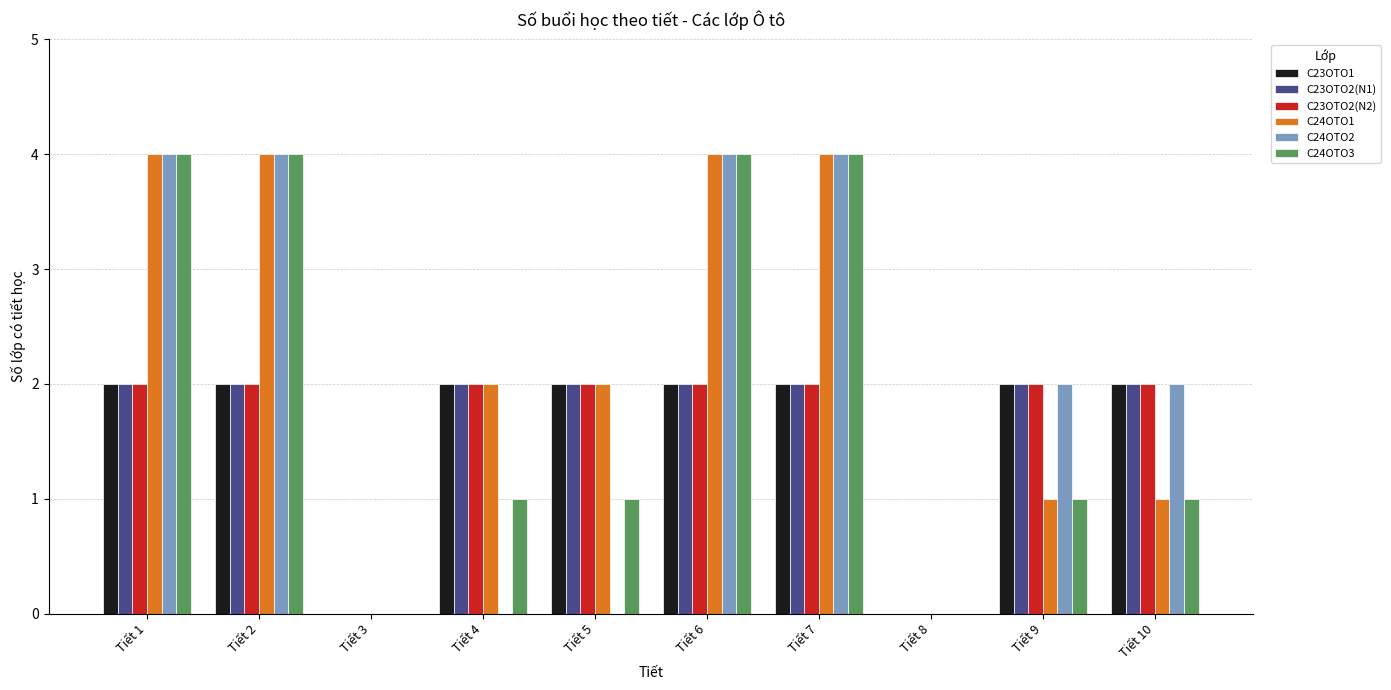

Is it true that C24OTO3 equals 0 at Tiết 8?

True